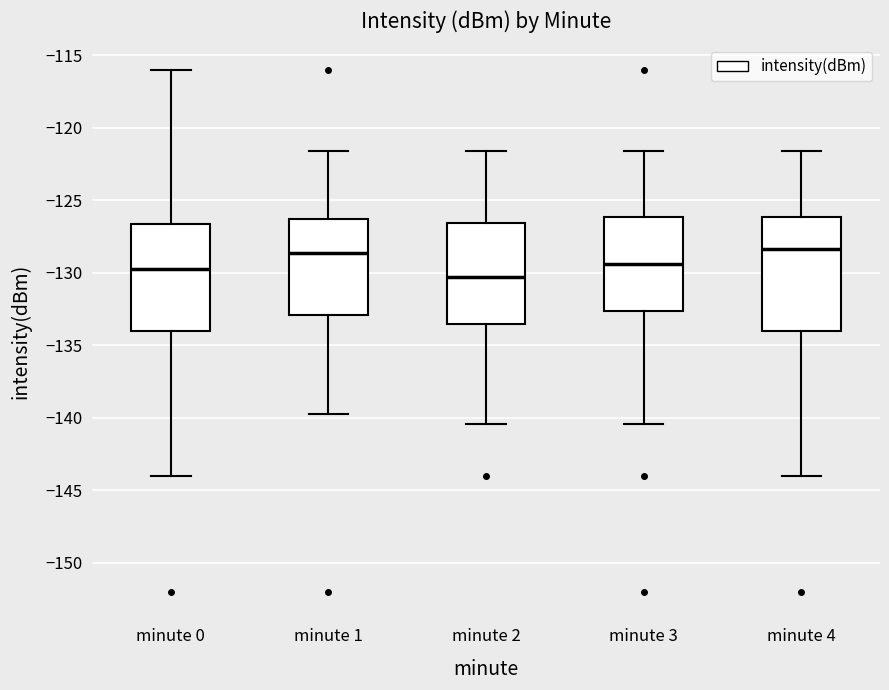

Reading left to right, transcribe this box plot: for each box, give where its median line is, the range the box spans, and where its two whiskers end, as read against the y-axis. The values are not printed on the chart, so give them approximately, as read against the axis.

minute 0: median -129.5, box -134.0 to -126.5, whiskers -144.0 to -116.0
minute 1: median -128.5, box -133.0 to -126.5, whiskers -139.5 to -121.5
minute 2: median -130.5, box -133.5 to -126.5, whiskers -140.5 to -121.5
minute 3: median -129.5, box -132.5 to -126.0, whiskers -140.5 to -121.5
minute 4: median -128.5, box -134.0 to -126.0, whiskers -144.0 to -121.5